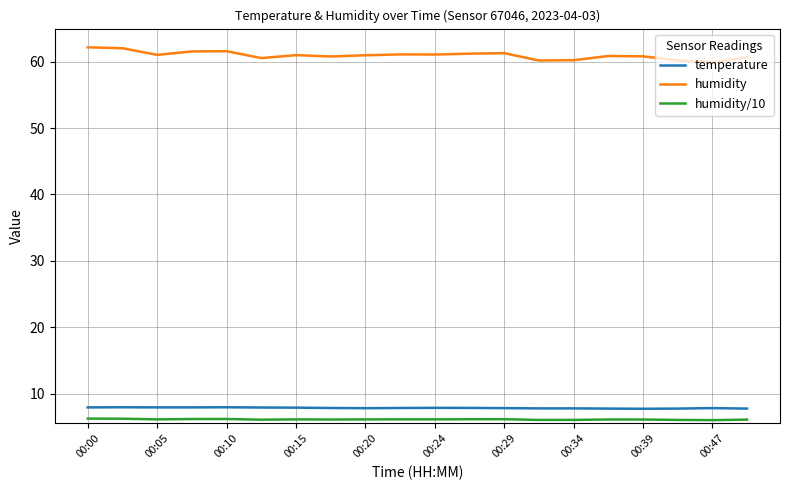

How many lines are shown in the chart?

3